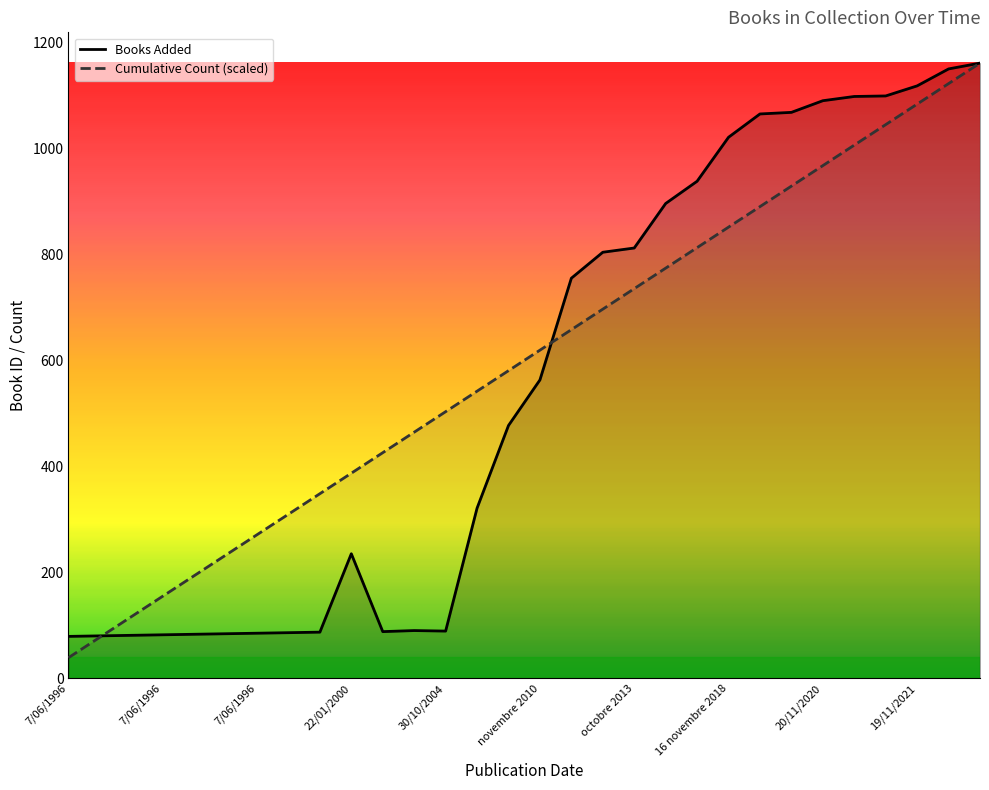

Reading left to right, list all the values displayed in this chart.

Books Added: 79.0	80.0	81.0	82.0	83.0	84.0	85.0	86.0	87.0	235.0	88.0	90.0	89.0	321.0	477.0	563.0	755.0	804.0	812.0	896.0	938.0	1021.0	1065.0	1068.0	1090.0	1098.0	1099.0	1118.0	1150.0	1161.0
Cumulative Count: 38.7	77.4	116.1	154.8	193.5	232.2	270.9	309.6	348.3	387.0	425.7	464.4	503.1	541.8	580.5	619.2	657.9	696.6	735.3	774.0	812.7	851.4	890.1	928.8	967.5	1006.2	1044.9	1083.6	1122.3	1161.0